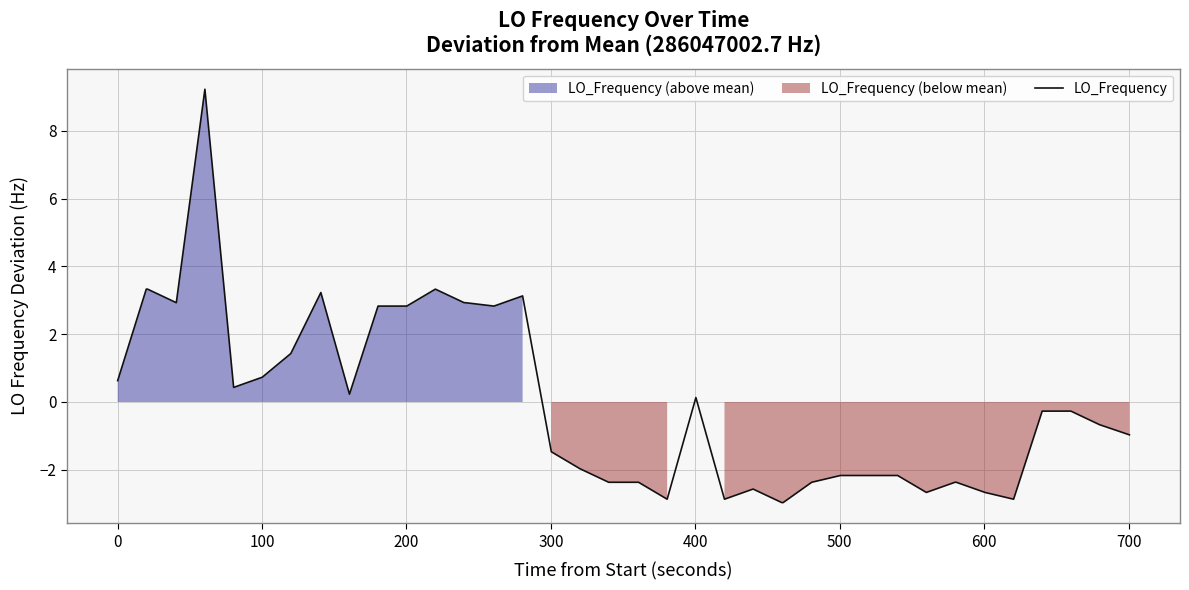

What is the smallest value displayed?

-3.0